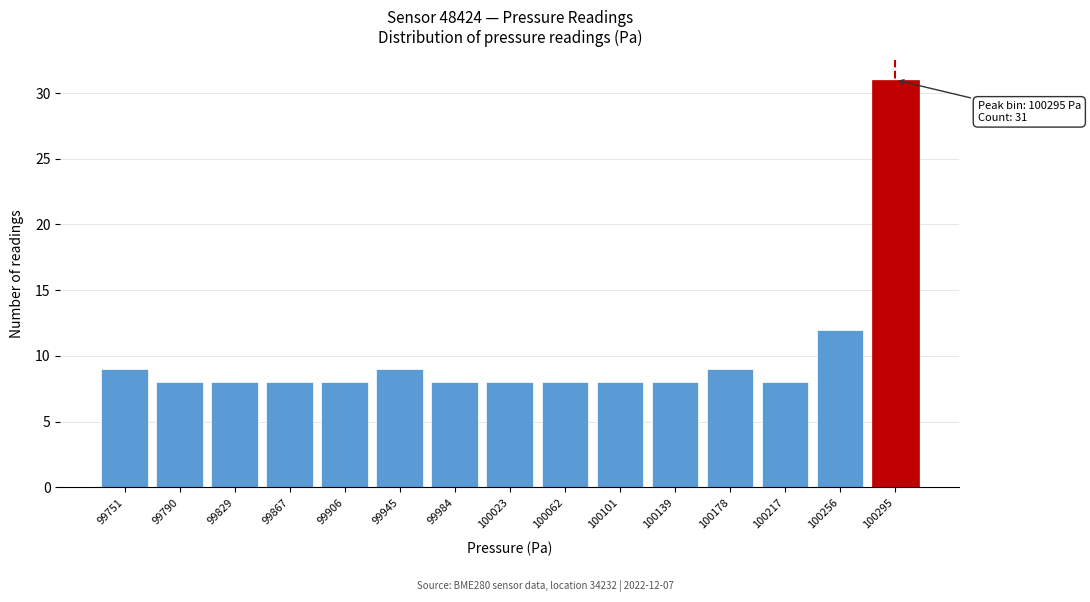

Reading left to right, what are all the values shown in this chart?

9	8	8	8	8	9	8	8	8	8	8	9	8	12	31